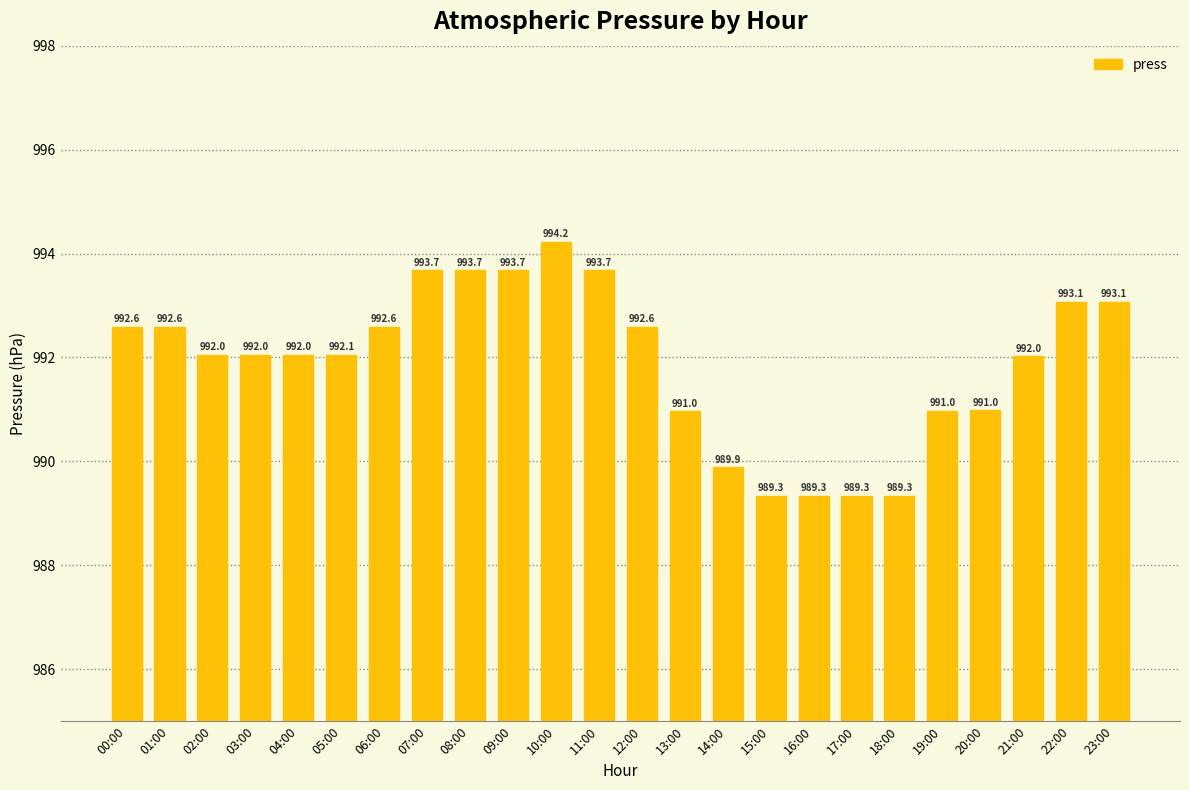

At which label does the data first exceed 992?

00:00